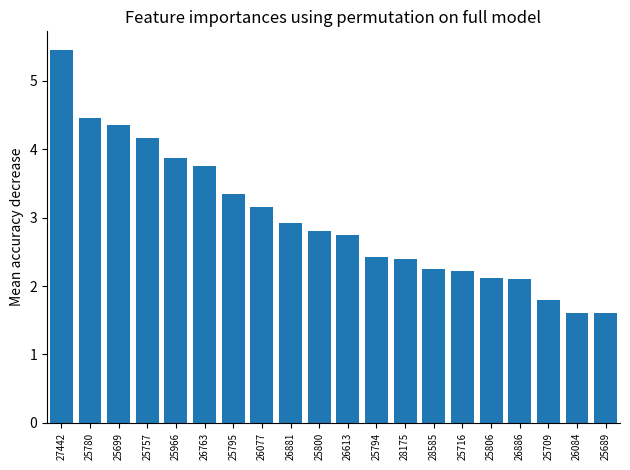

The chart shows a value of 1.6 at 26084. True or false?

True